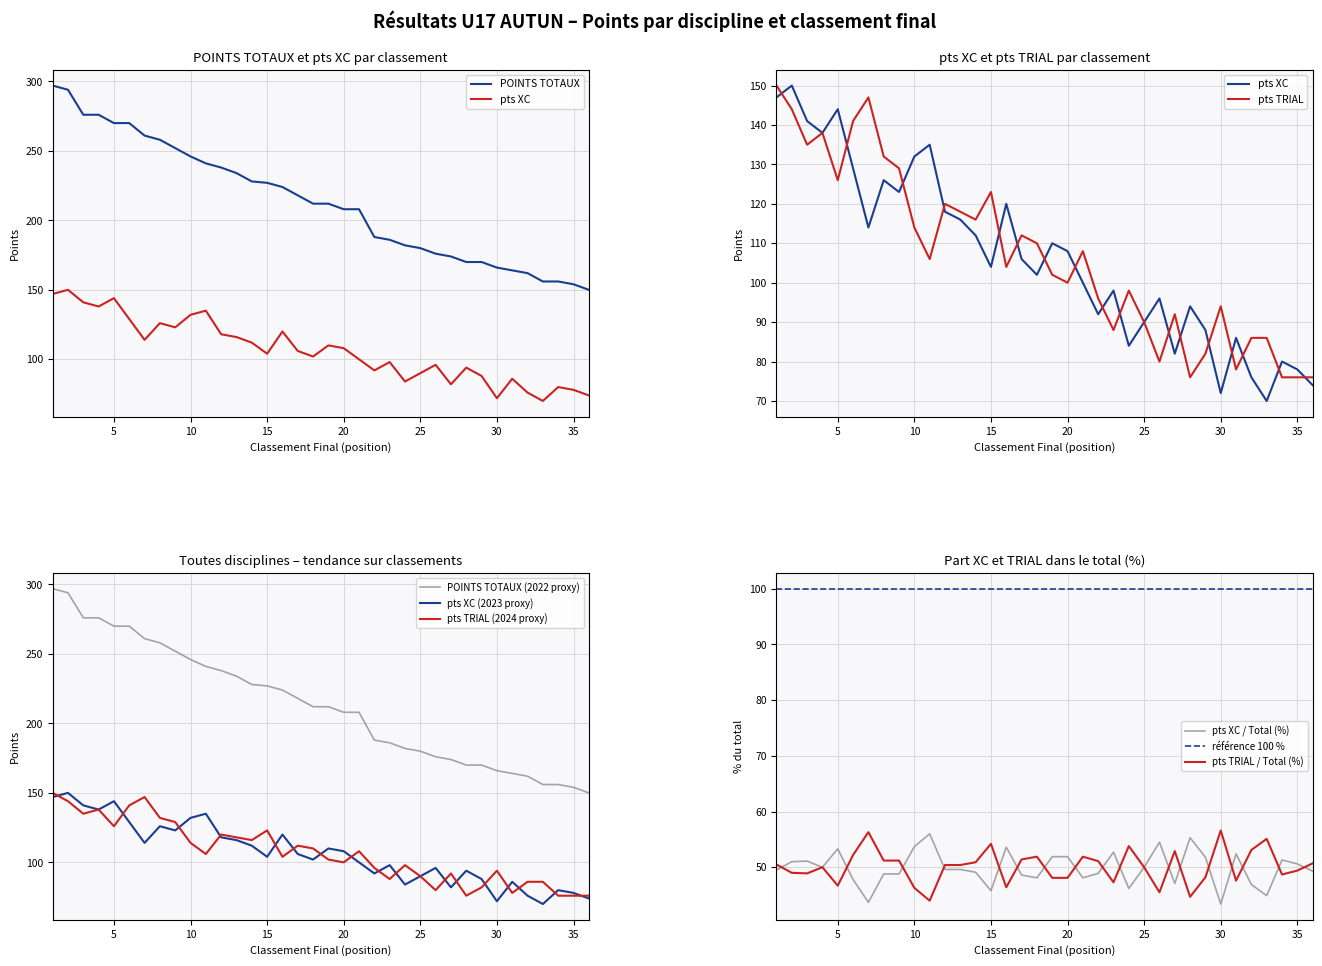

Read the pts TRIAL value at 13, to the nearest 5.

120